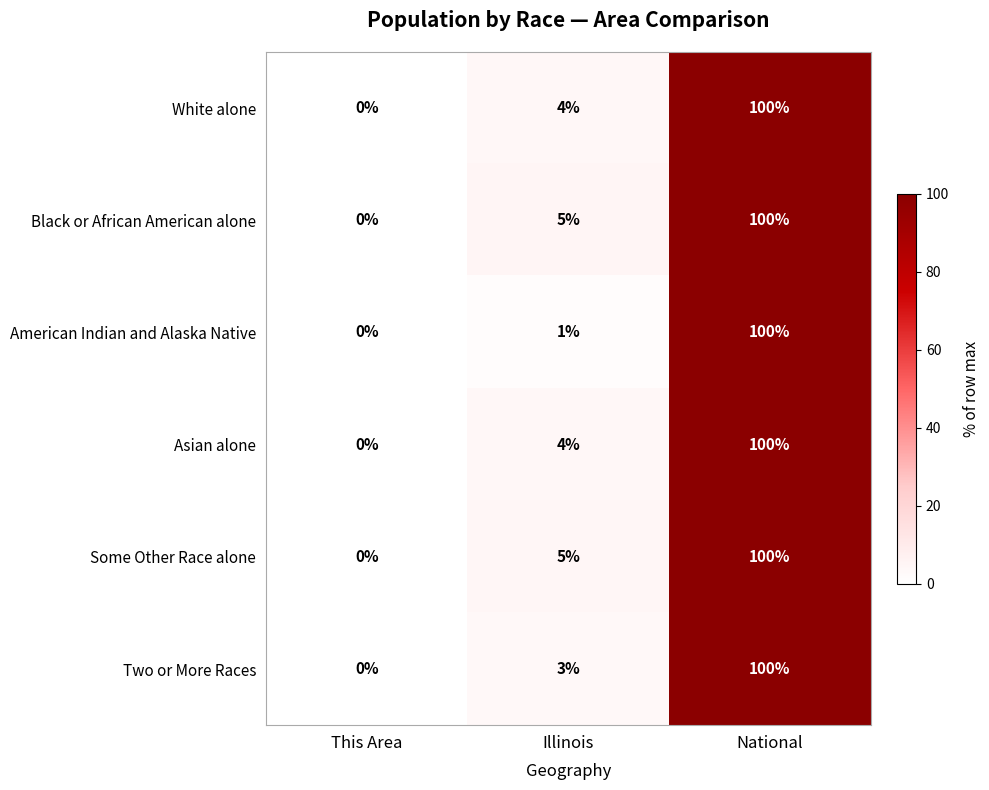

At how many categories does at least one series exceed 24?

1